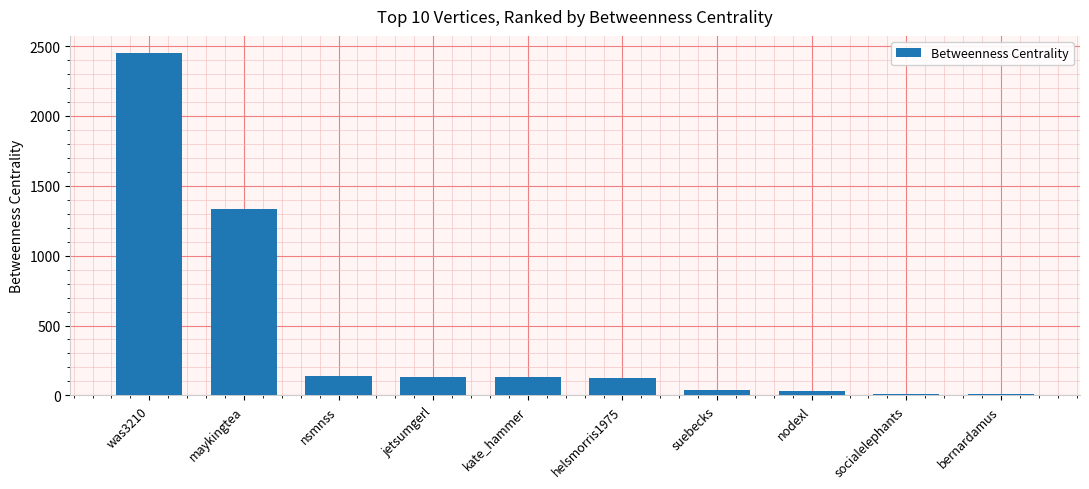

How many series are shown in this chart?

1